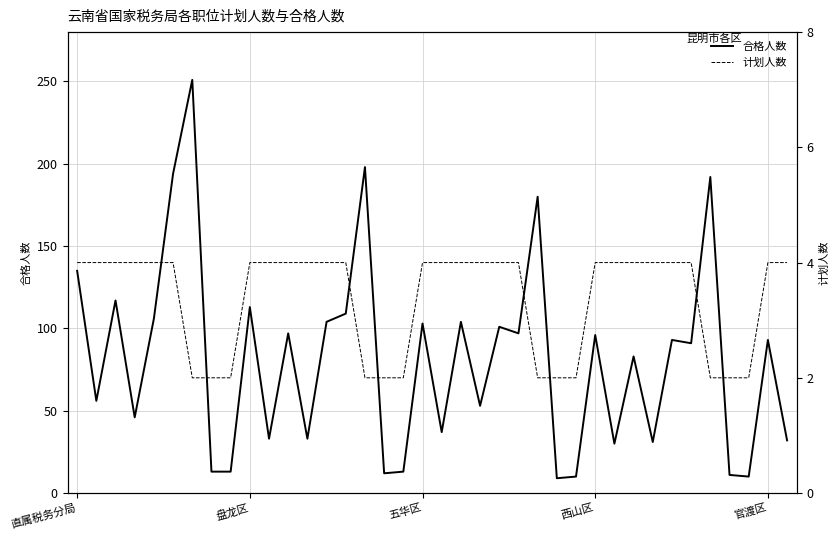

The value of 计划人数 at 32 is 1. True or false?

False